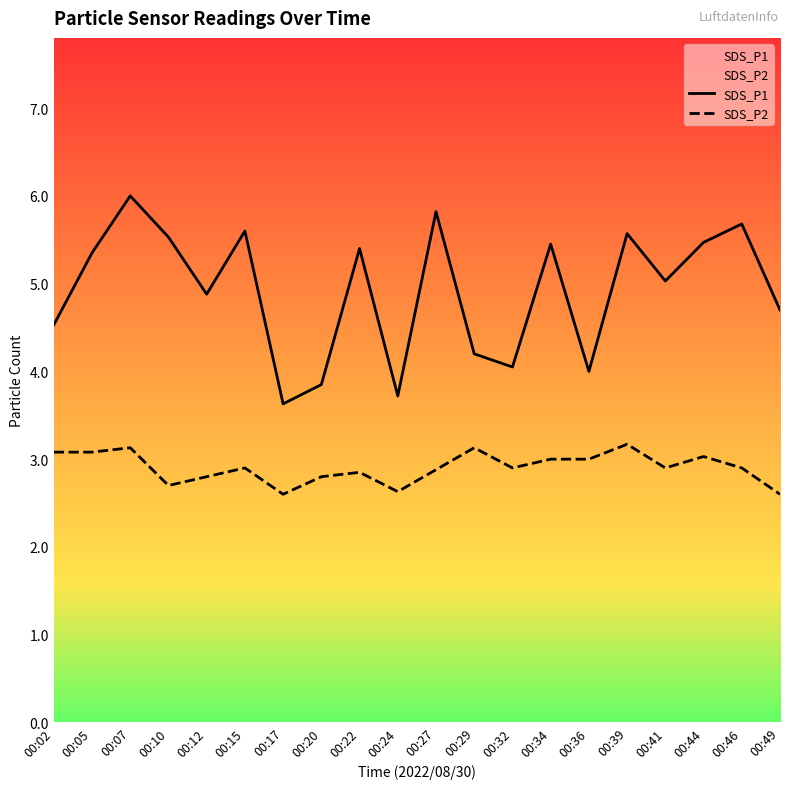

Reading left to right, transcribe all the data shown in this chart.

SDS_P1: 00:02=4.5	00:05=5.3	00:07=6.0	00:10=5.5	00:12=4.9	00:15=5.6	00:17=3.6	00:20=3.9	00:22=5.4	00:24=3.7	00:27=5.8	00:29=4.2	00:32=4.0	00:34=5.5	00:36=4.0	00:39=5.6	00:41=5.0	00:44=5.5	00:46=5.7	00:49=4.7
SDS_P2: 00:02=3.1	00:05=3.1	00:07=3.1	00:10=2.7	00:12=2.8	00:15=2.9	00:17=2.6	00:20=2.8	00:22=2.9	00:24=2.6	00:27=2.9	00:29=3.1	00:32=2.9	00:34=3.0	00:36=3.0	00:39=3.2	00:41=2.9	00:44=3.0	00:46=2.9	00:49=2.6